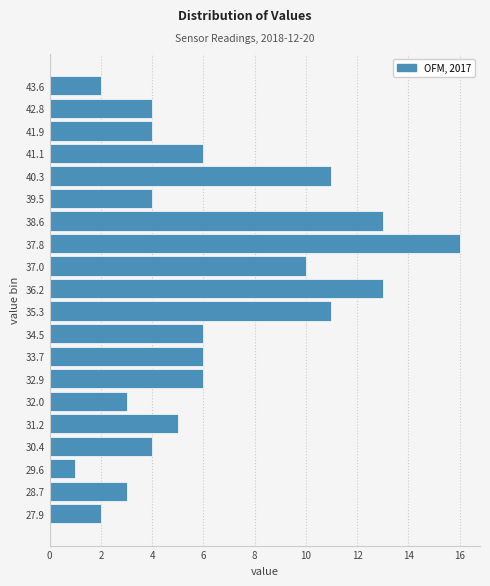

Reading top to bottom, extract all data points from this chart.

2	4	4	6	11	4	13	16	10	13	11	6	6	6	3	5	4	1	3	2